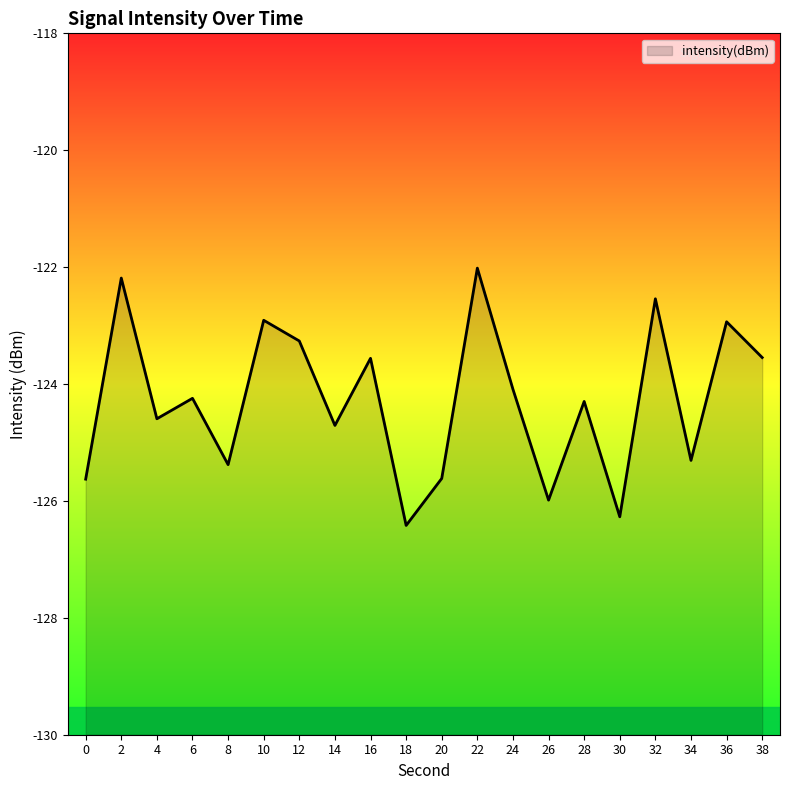

Where does the data first go above -124?

2